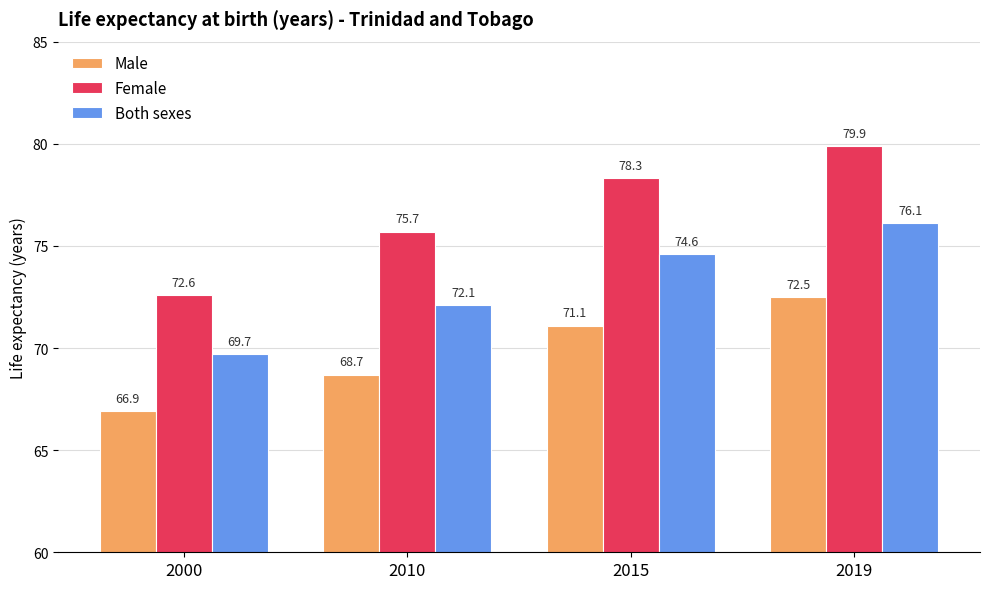

Is it true that Both sexes equals 118.7 at 2010?

False